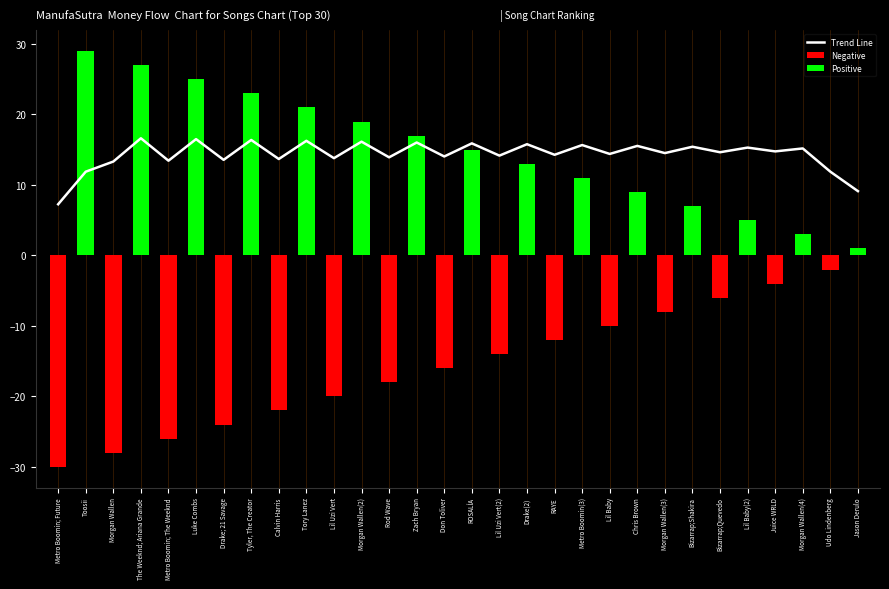

Which label corresponds to the smallest value in the chart?

Metro Boomin; Future